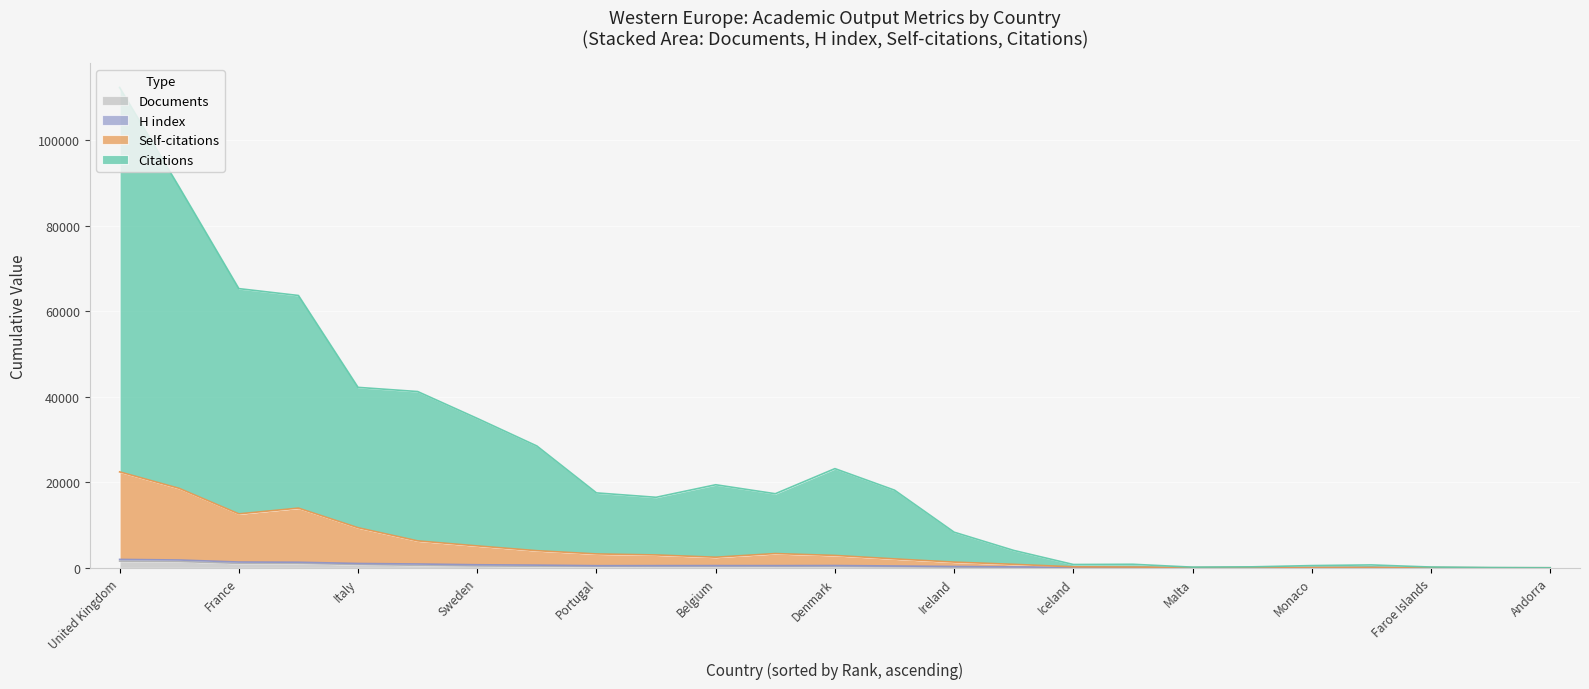

How many data points in Documents are above 307?

12